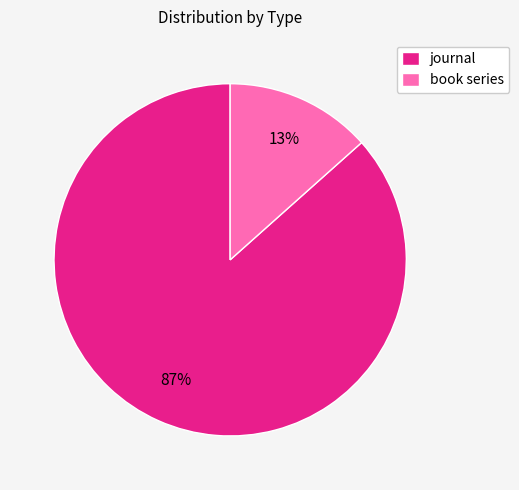

Which has a higher value, book series or journal?

journal